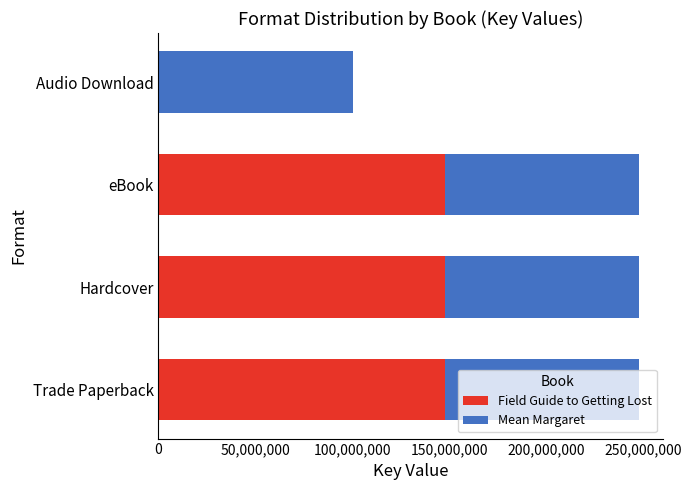

Is it true that Field Guide to Getting Lost equals 245260282 at eBook?

False